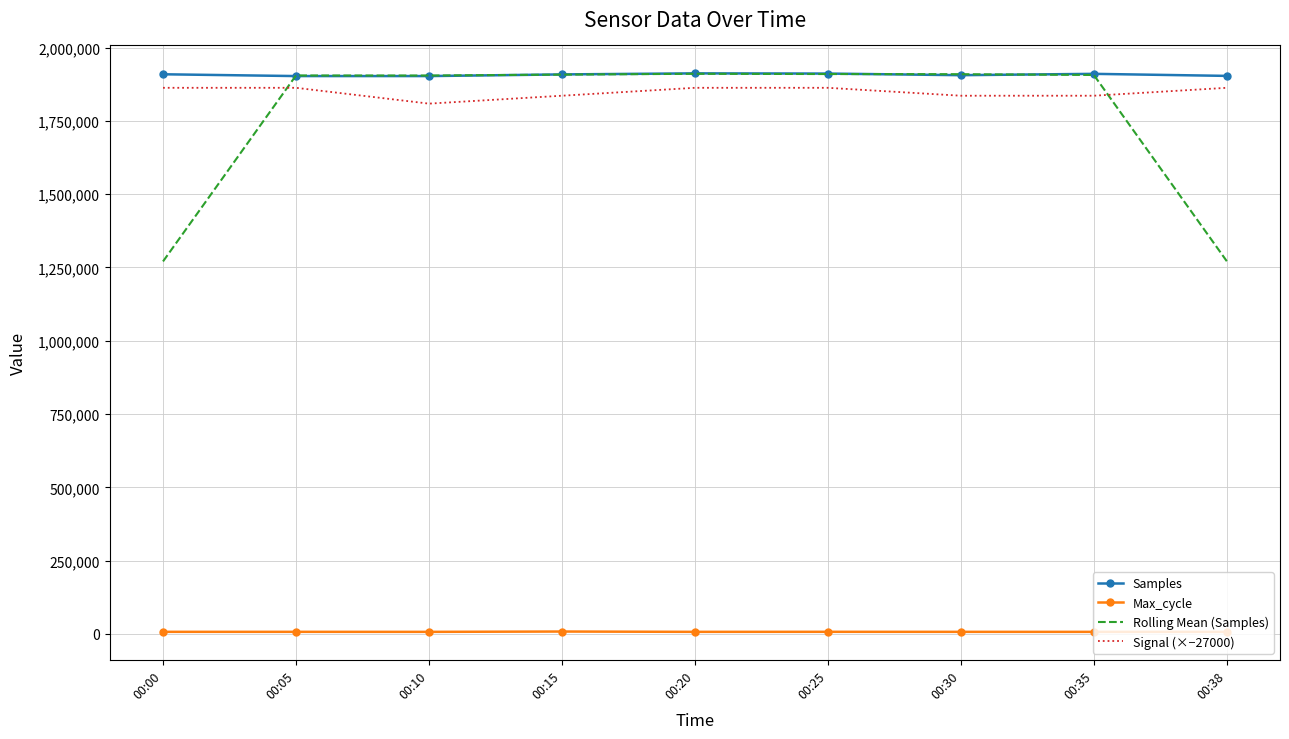

Which series has the largest range (max minus min)?

Rolling Mean (Samples)